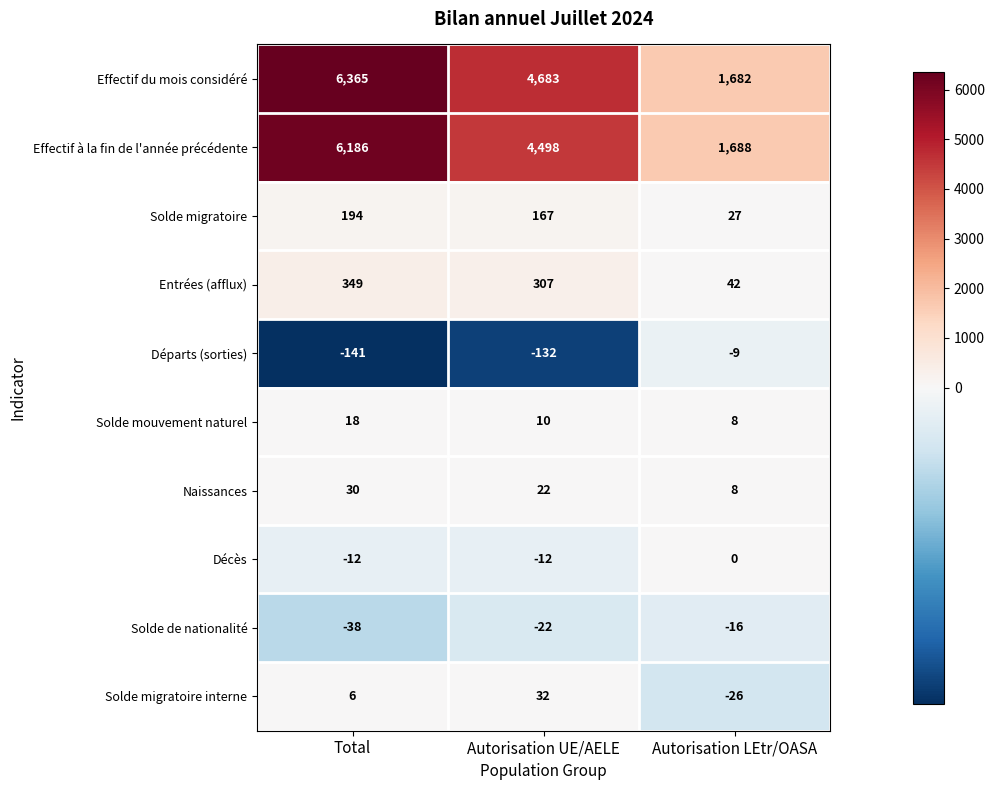

How many values in the Solde mouvement naturel series are below 10?

1